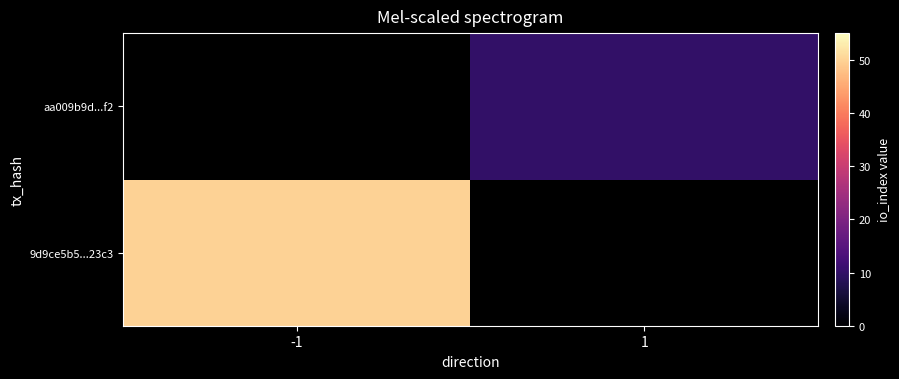

Which has a higher value, -1 or 1?

1